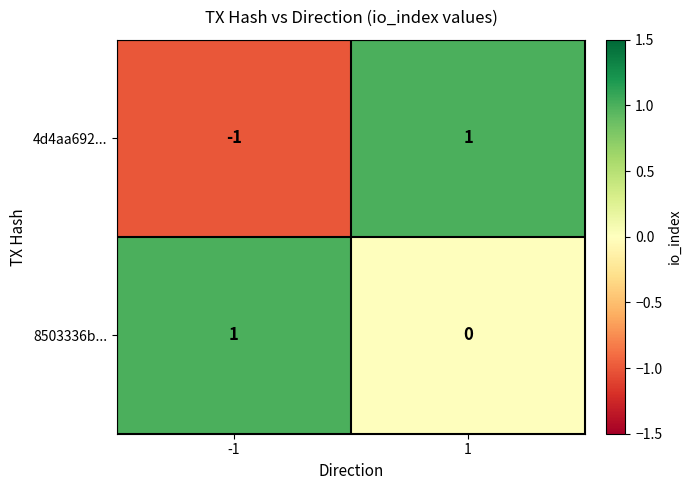

Rank the categories by 4d4aa692... value from lowest to highest.

-1, 1